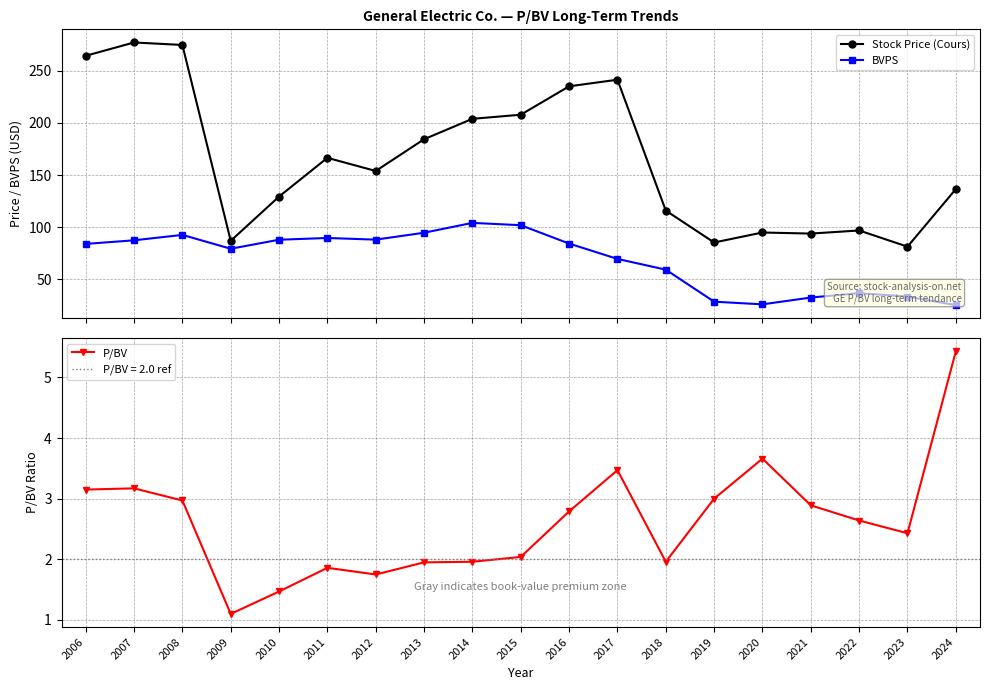

True or false: P/BV has more than 1 interior local peaks.

True